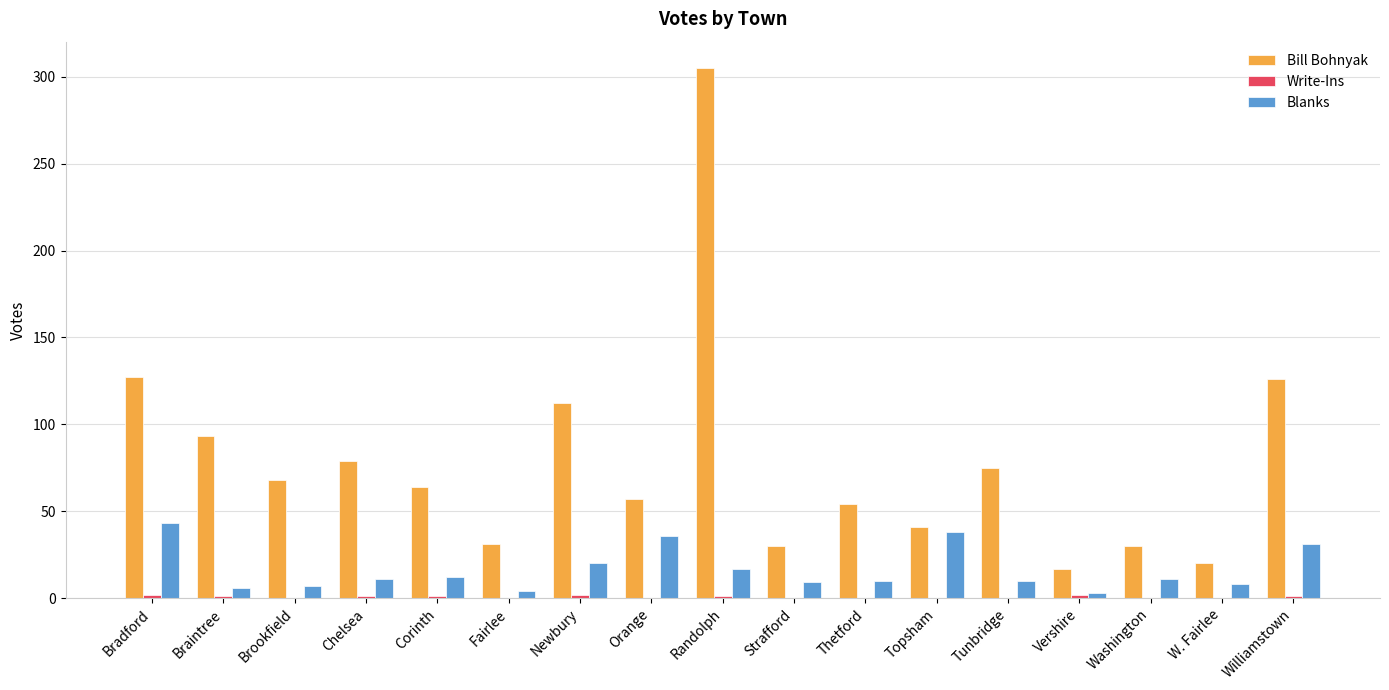

What is the sum of all Bill Bohnyak values?

1329